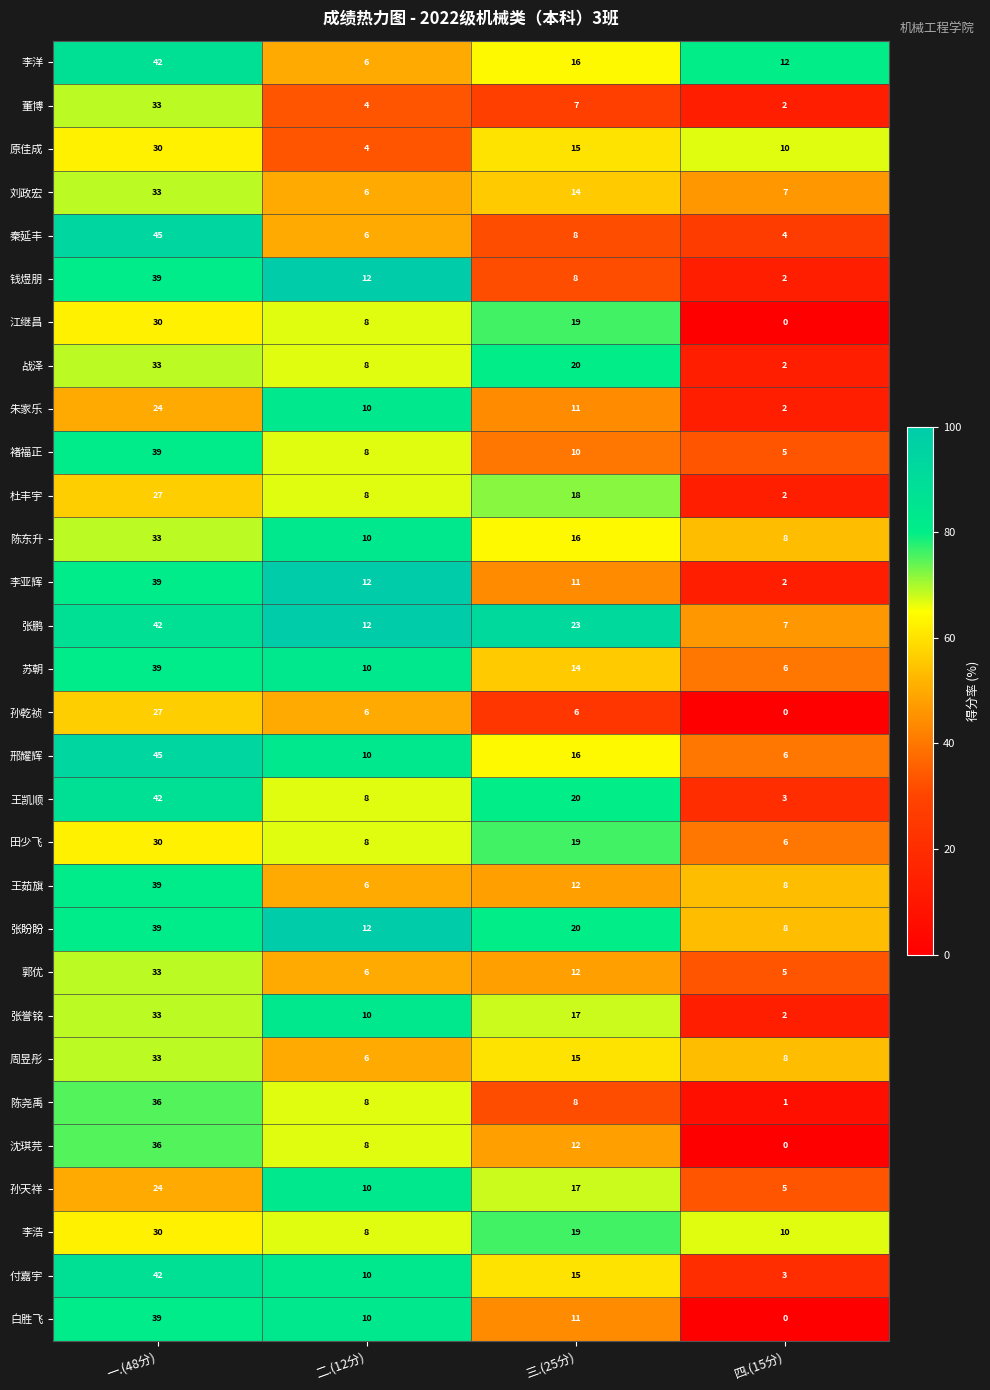

What is the sum of all 周昱彤 values?

62